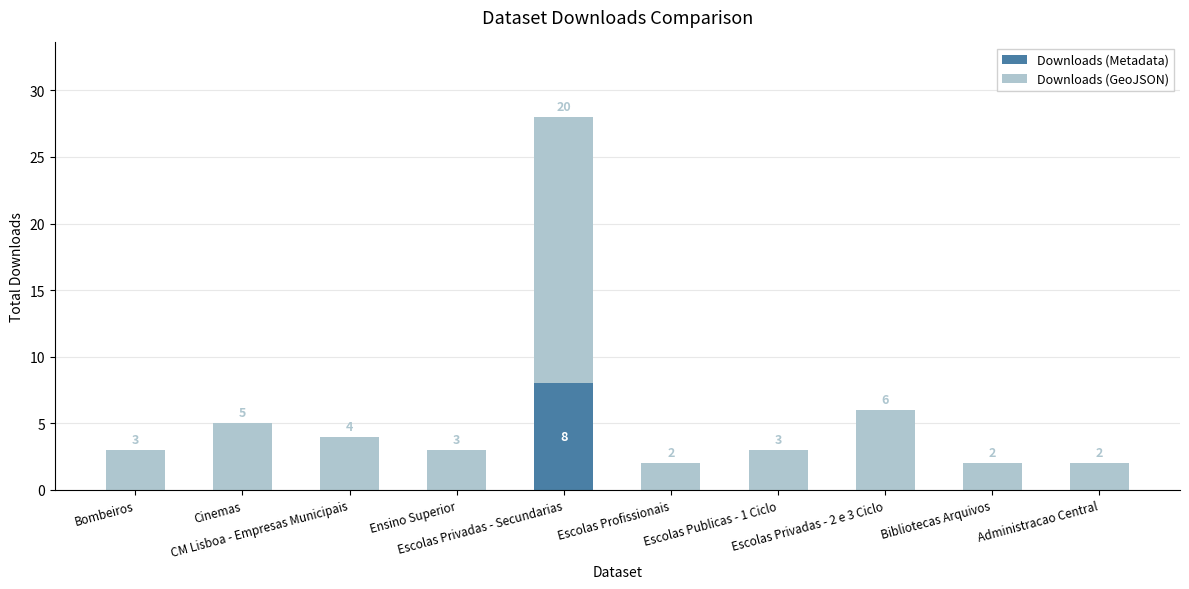

What is the maximum value for Downloads (Metadata)?

8